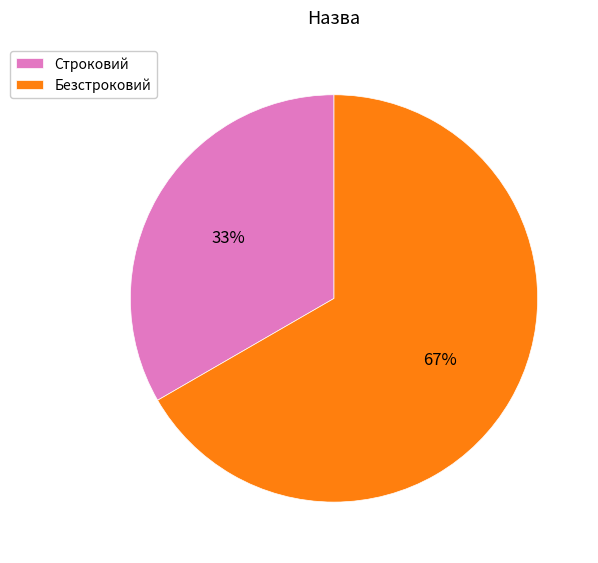

To the nearest percent, what is the average slice percentage?

50%